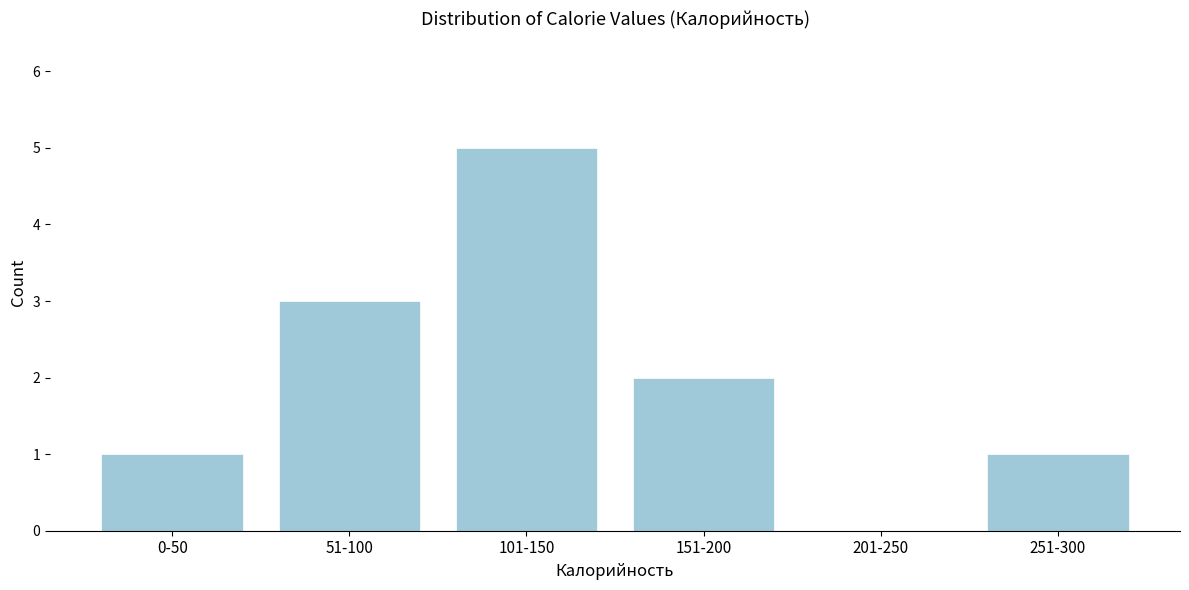

Reading left to right, what are all the values shown in this chart?

0-50=1	51-100=3	101-150=5	151-200=2	201-250=0	251-300=1